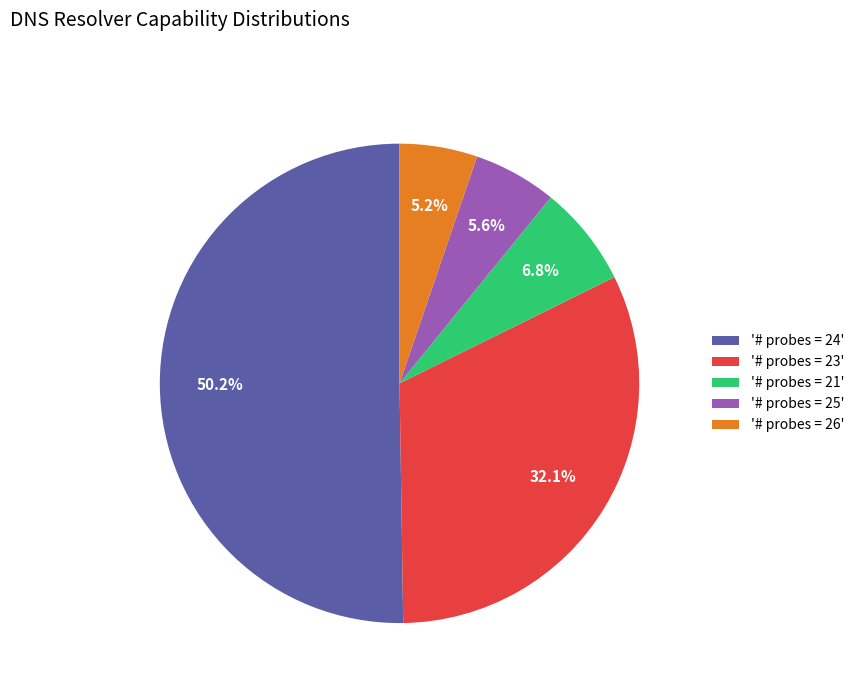

What is the ratio of the value at '# probes = 25' to the value at '# probes = 26'?

1.1